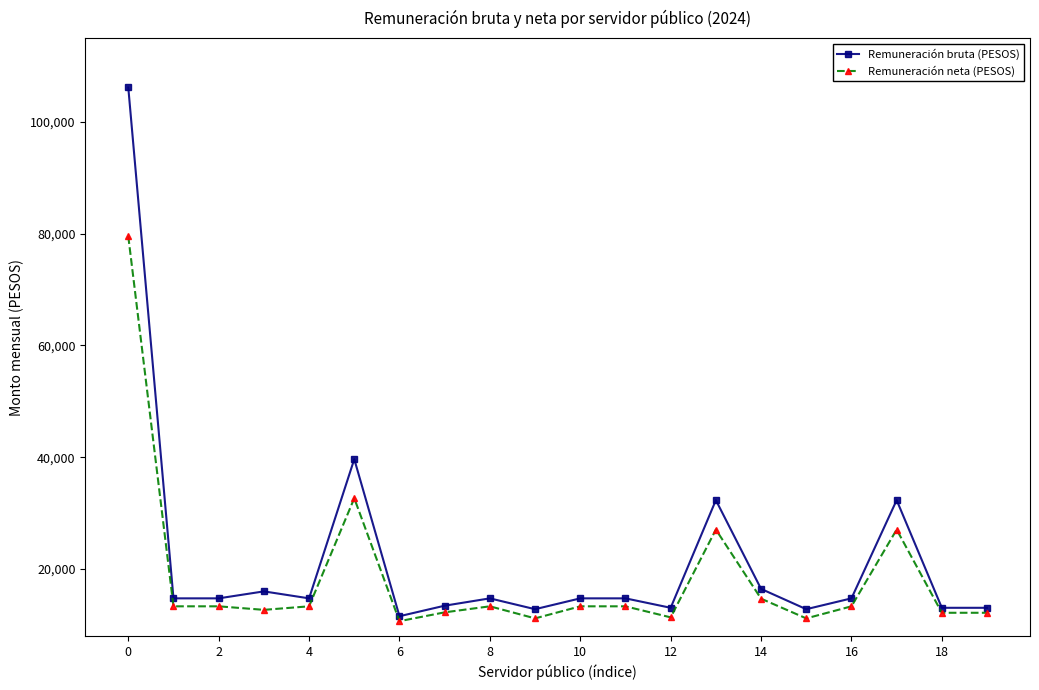

True or false: Remuneración bruta (PESOS) and Remuneración neta (PESOS) intersect in this chart.

False